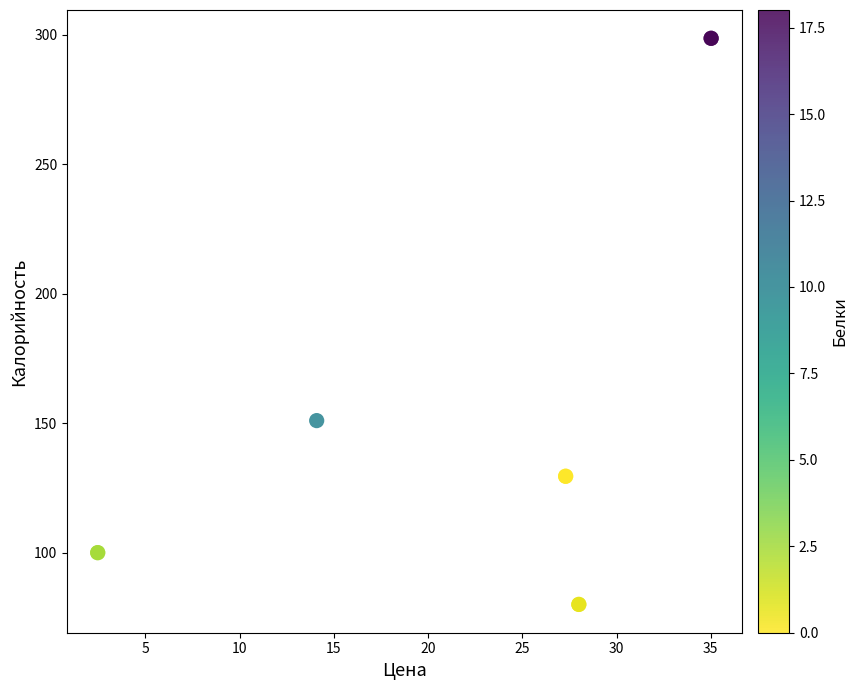

What Y value in the scatter plot is closest to 189?

151.0